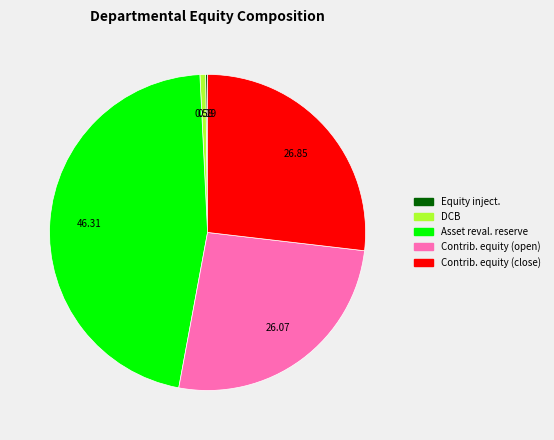

Is there a majority slice in this chart?

No